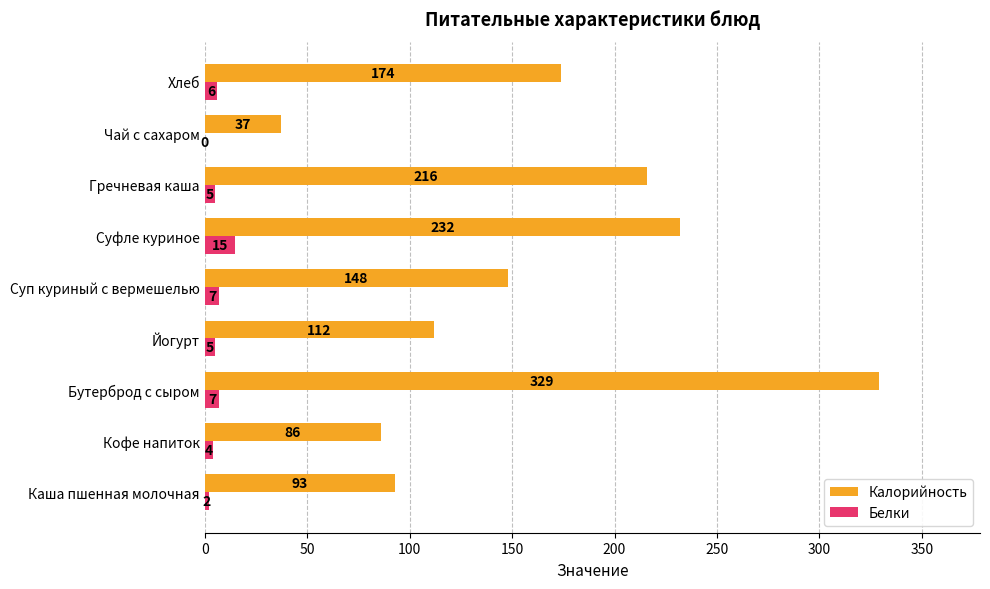

What is the sum of all Белки values?

51